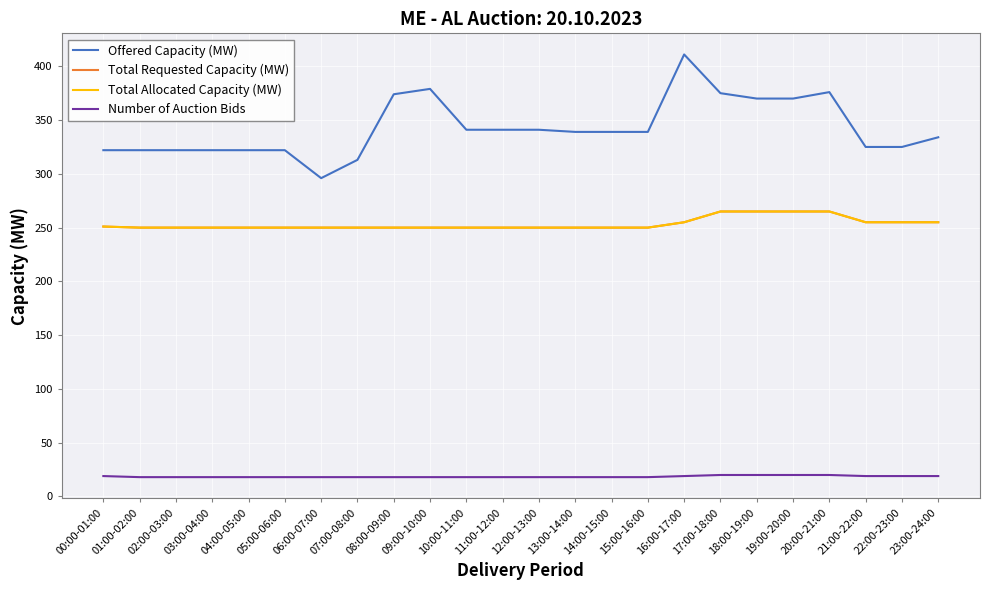

What is the total value across all series at 20:00-21:00?

926